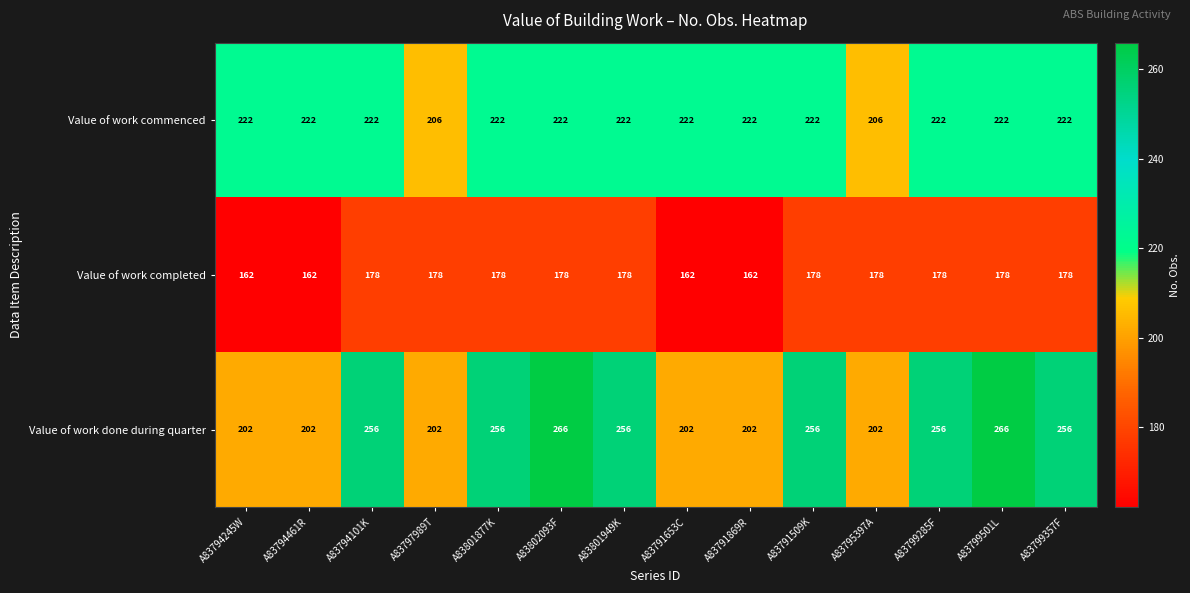

What value does the Value of work commenced series have at A83801877K, to the nearest 10?

220